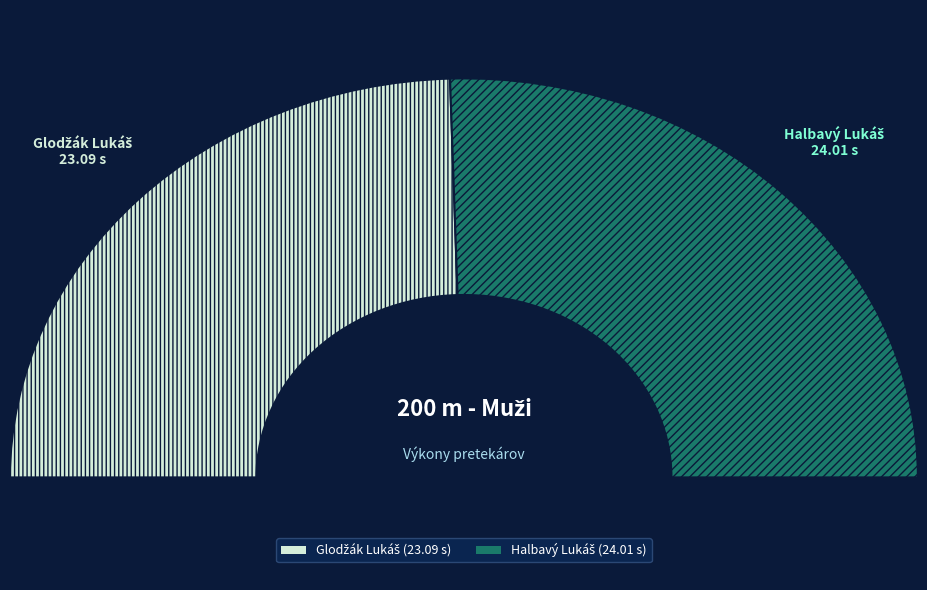

To the nearest percent, what is the difference between the Halbavý Lukáš and Glodžák Lukáš slice percentages?

2%